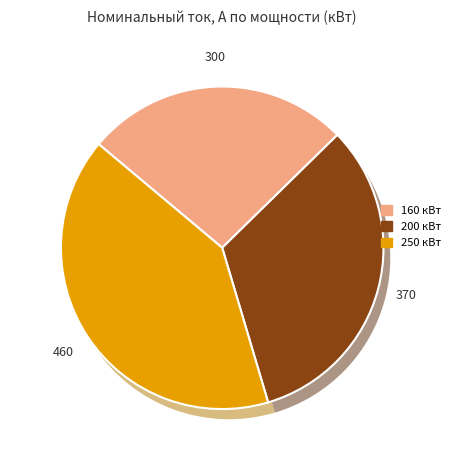

To the nearest percent, what is the difference between the 160 and 200 slice percentages?

6%